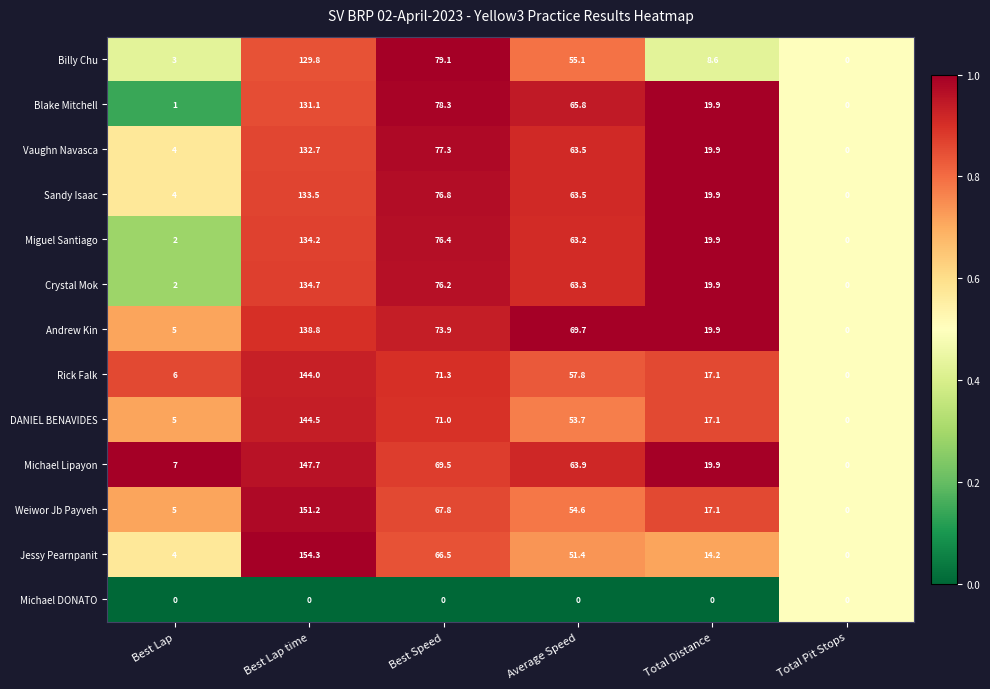

How many categories are shown in the chart?

6